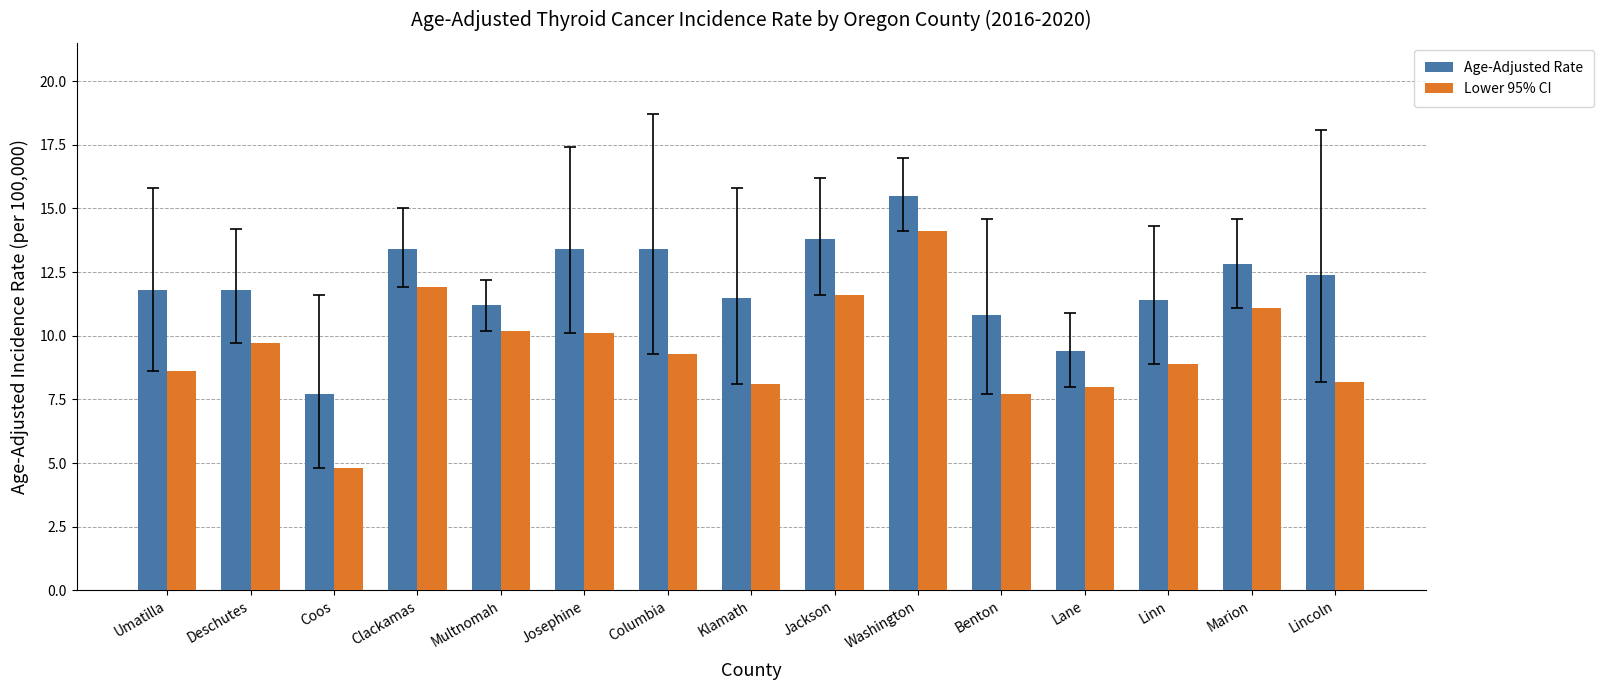

Reading right to left, list all the values displayed in this chart.

Age-Adjusted Rate: Lincoln=12.4	Marion=12.8	Linn=11.4	Lane=9.4	Benton=10.8	Washington=15.5	Jackson=13.8	Klamath=11.5	Columbia=13.4	Josephine=13.4	Multnomah=11.2	Clackamas=13.4	Coos=7.7	Deschutes=11.8	Umatilla=11.8
Lower 95% CI: Lincoln=8.2	Marion=11.1	Linn=8.9	Lane=8.0	Benton=7.7	Washington=14.1	Jackson=11.6	Klamath=8.1	Columbia=9.3	Josephine=10.1	Multnomah=10.2	Clackamas=11.9	Coos=4.8	Deschutes=9.7	Umatilla=8.6